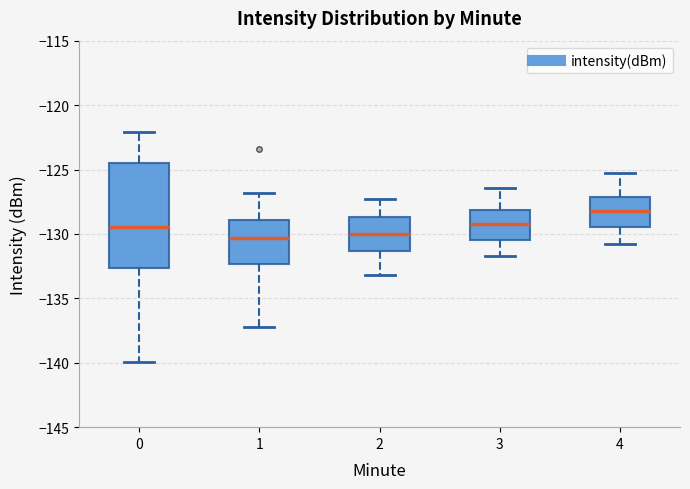

Reading left to right, transcribe this box plot: for each box, give where its median line is, the range the box spans, and where its two whiskers end, as read against the y-axis. The values are not printed on the chart, so give them approximately, as read against the axis.

0: median -129.5, box -132.5 to -124.5, whiskers -140.0 to -122.0
1: median -130.5, box -132.5 to -129.0, whiskers -137.5 to -127.0
2: median -130.0, box -131.5 to -128.5, whiskers -133.0 to -127.5
3: median -129.0, box -130.5 to -128.0, whiskers -131.5 to -126.5
4: median -128.0, box -129.5 to -127.0, whiskers -131.0 to -125.5